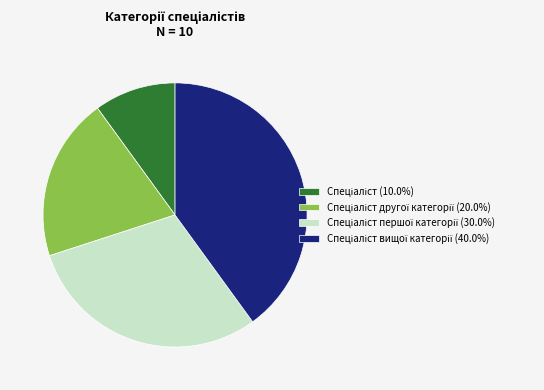

Is there a majority slice in this chart?

No